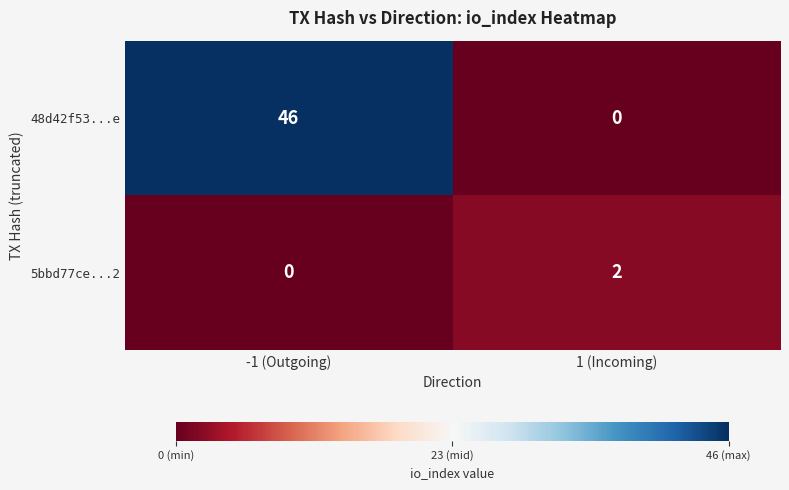

What is the difference between the highest and lowest values at 1 (Incoming)?

2